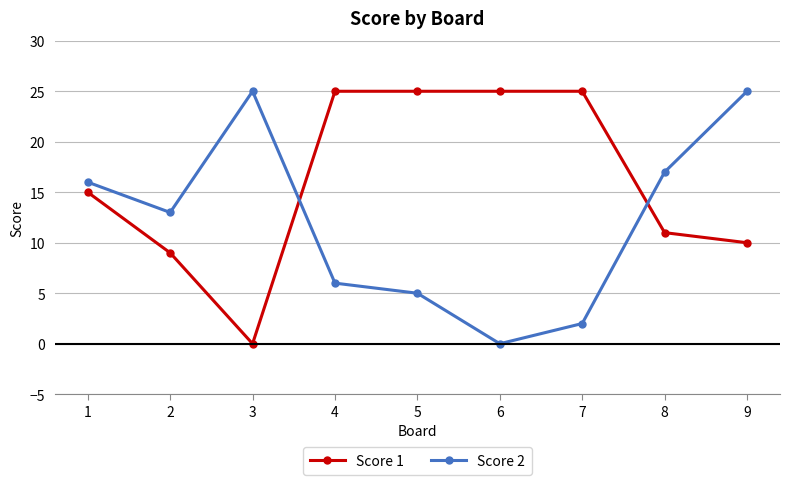

Rank the series at 9 from highest to lowest value.

Score 2, Score 1